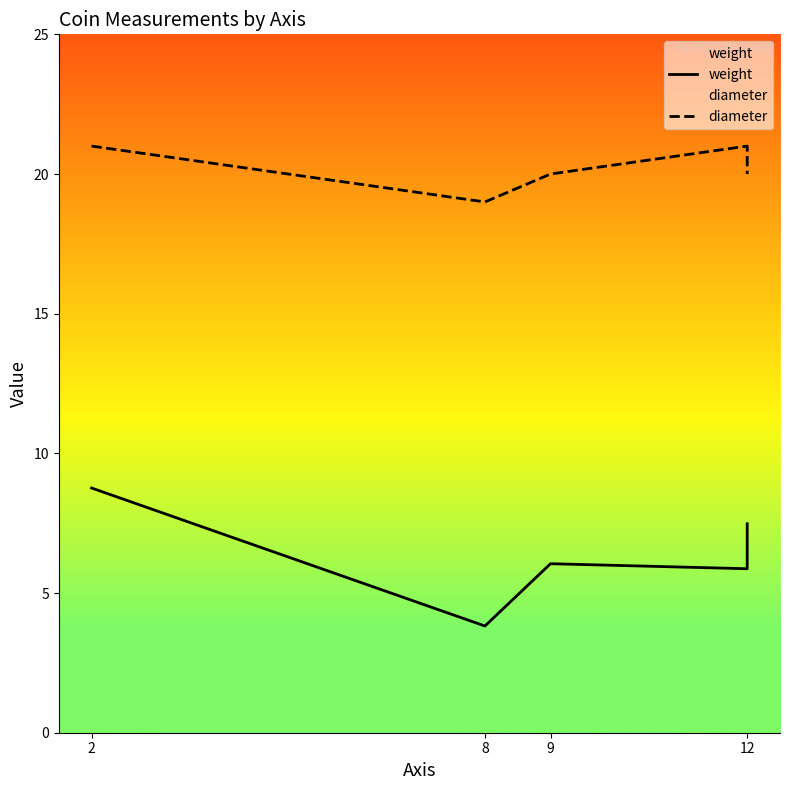

Which series has the largest total across all categories?

diameter